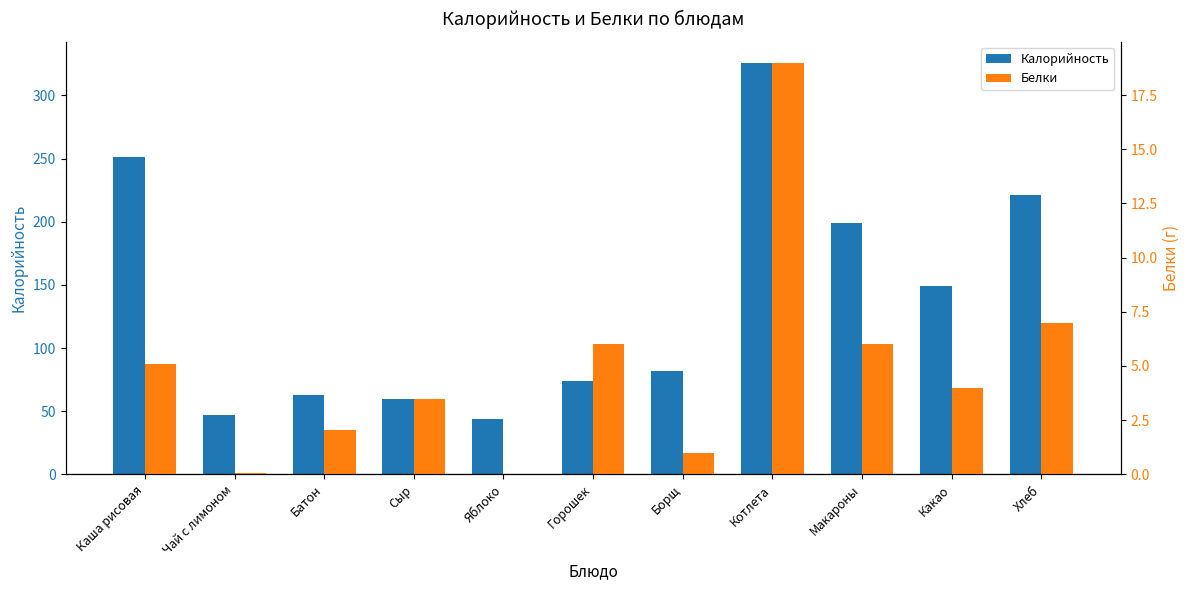

What is the total value across all series at Какао?

153.0